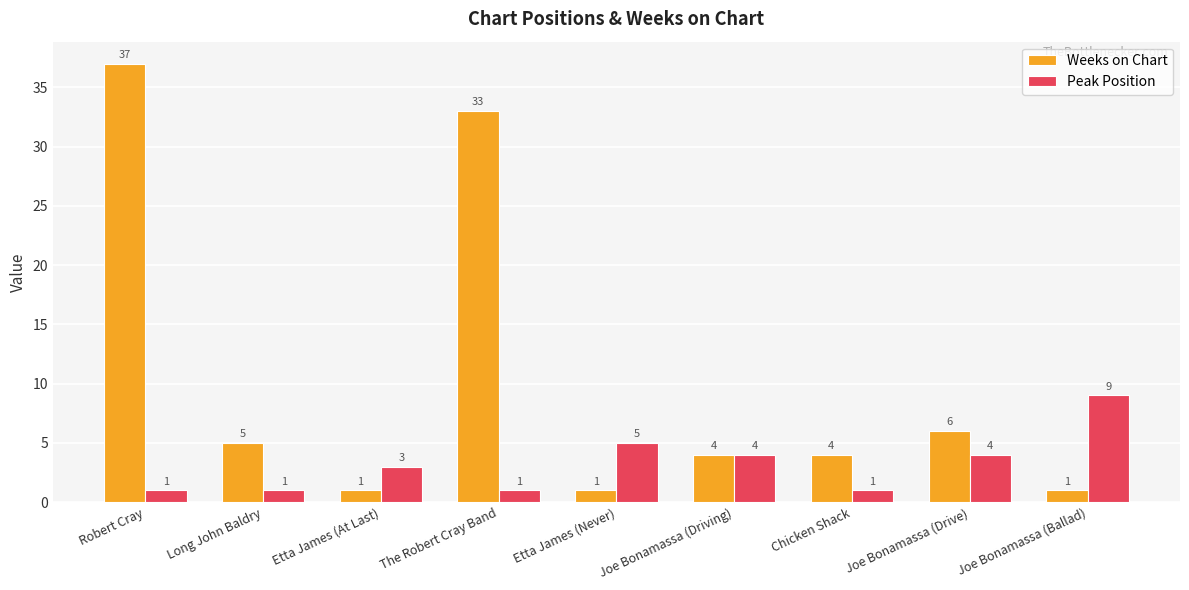

Between Etta James (At Last) and Joe Bonamassa (Drive), which series saw the biggest shift?

Weeks on Chart